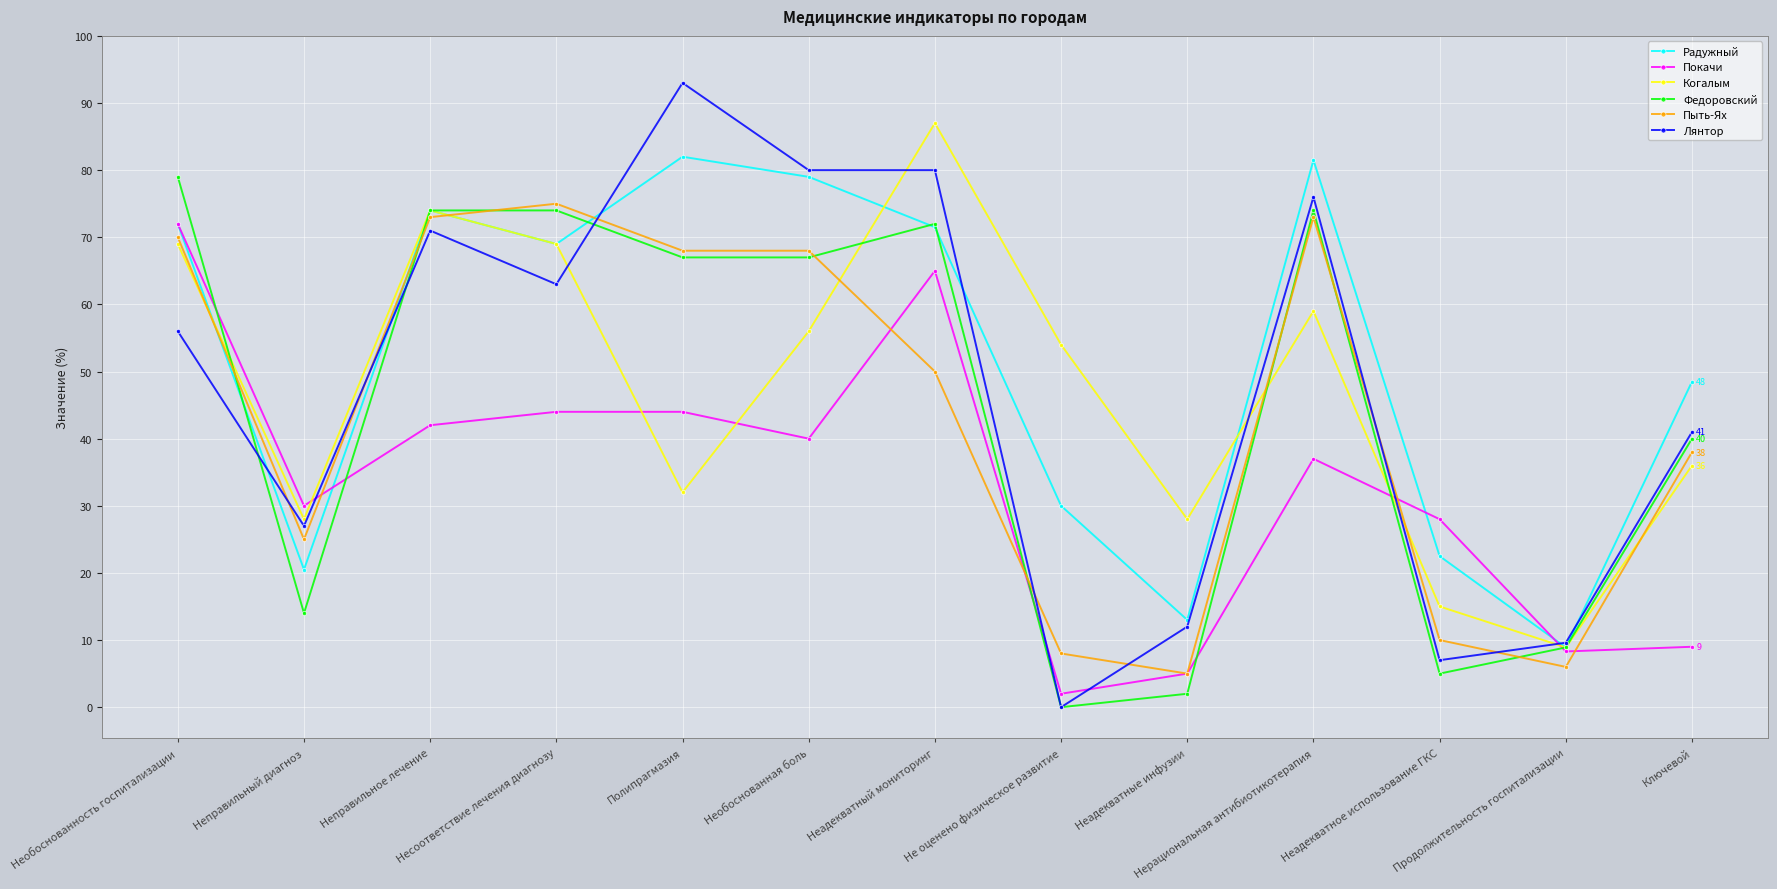

Which category has the highest value in the Лянтор series?

Полипрагмазия